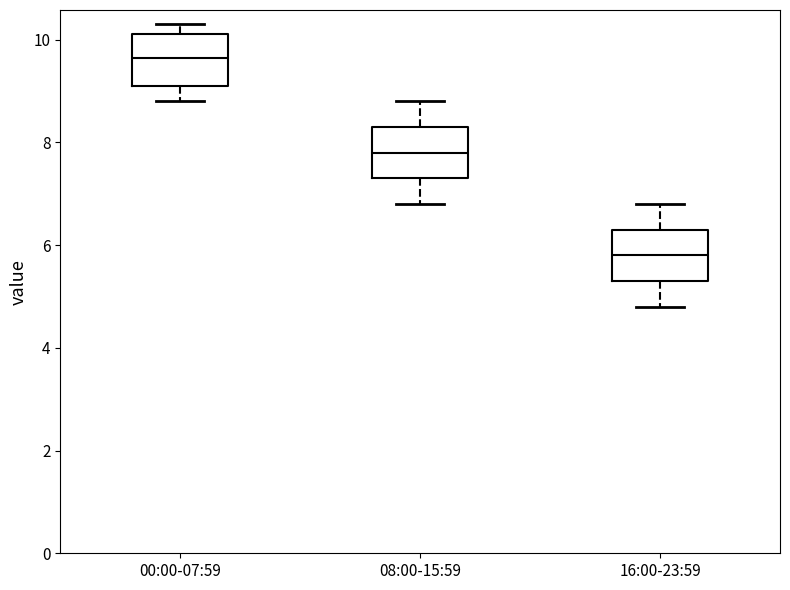

Which box's median line is the lowest?

16:00-23:59